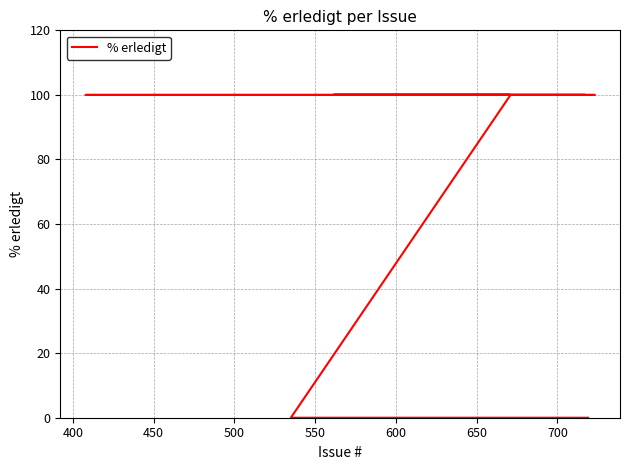

What is the approximate value at 500, to the nearest 10?

100